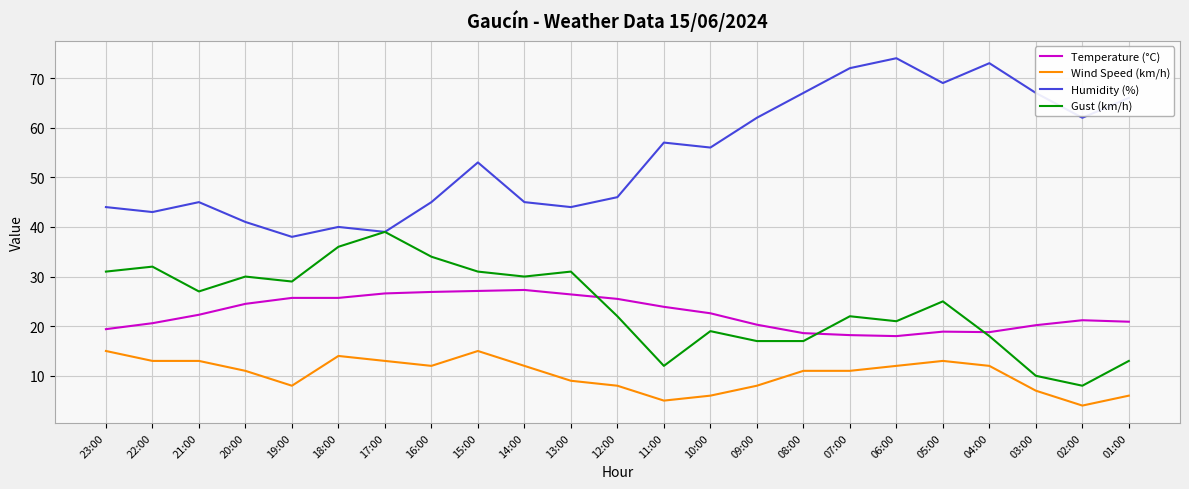

Which series has the largest total across all categories?

Humidity (%)